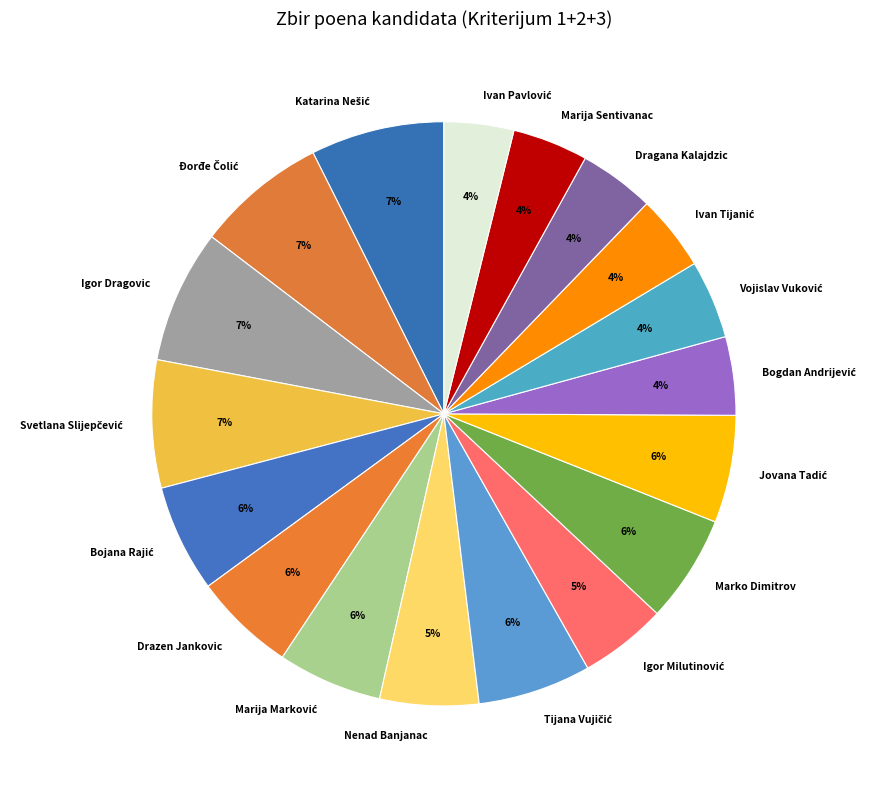

The Marko Dimitrov slice represents 1% of the pie. True or false?

False